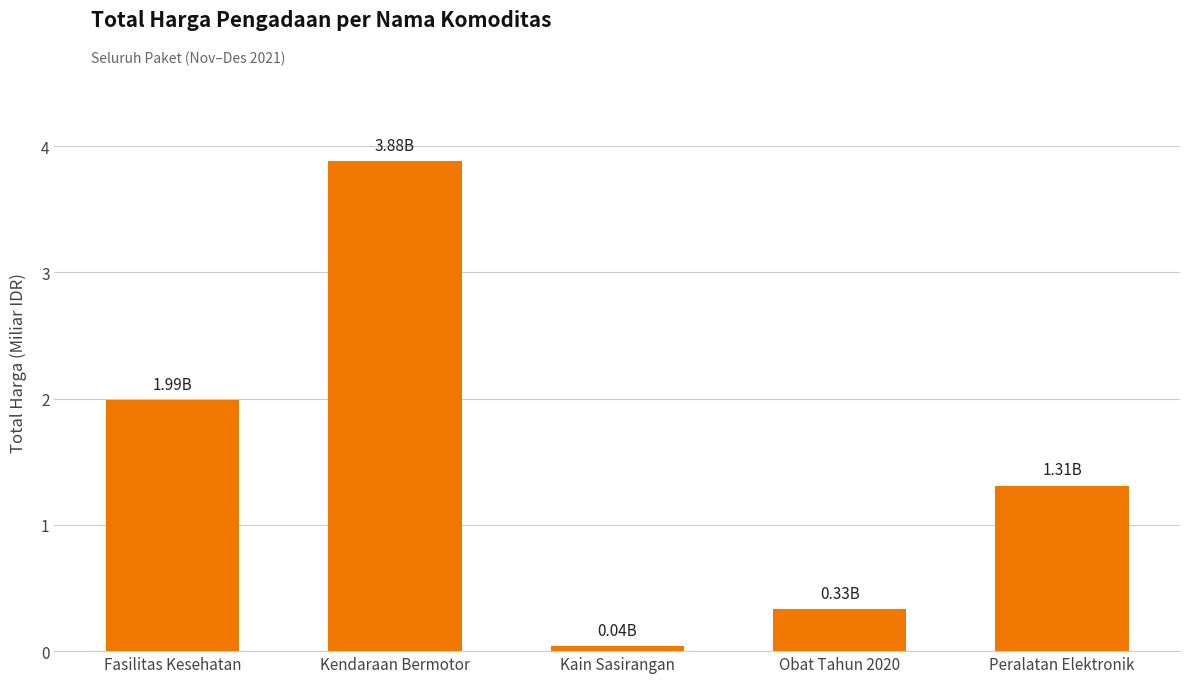

Rank the categories by value from lowest to highest.

Kain Sasirangan, Obat Tahun 2020, Peralatan Elektronik, Fasilitas Kesehatan, Kendaraan Bermotor